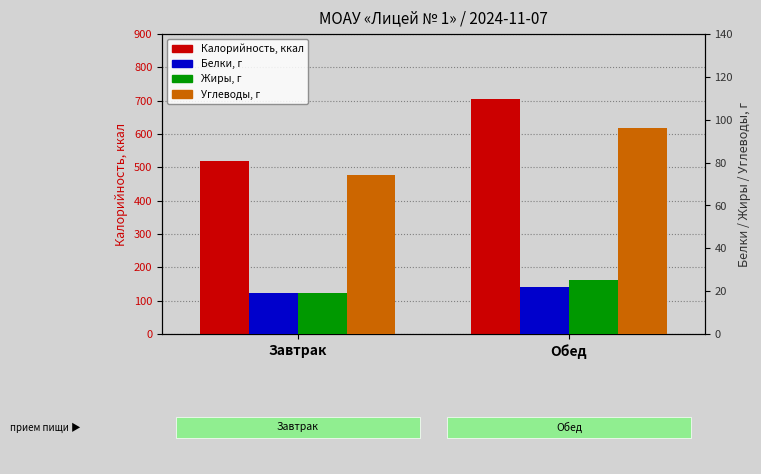

What is the average value of the Белки series?

20